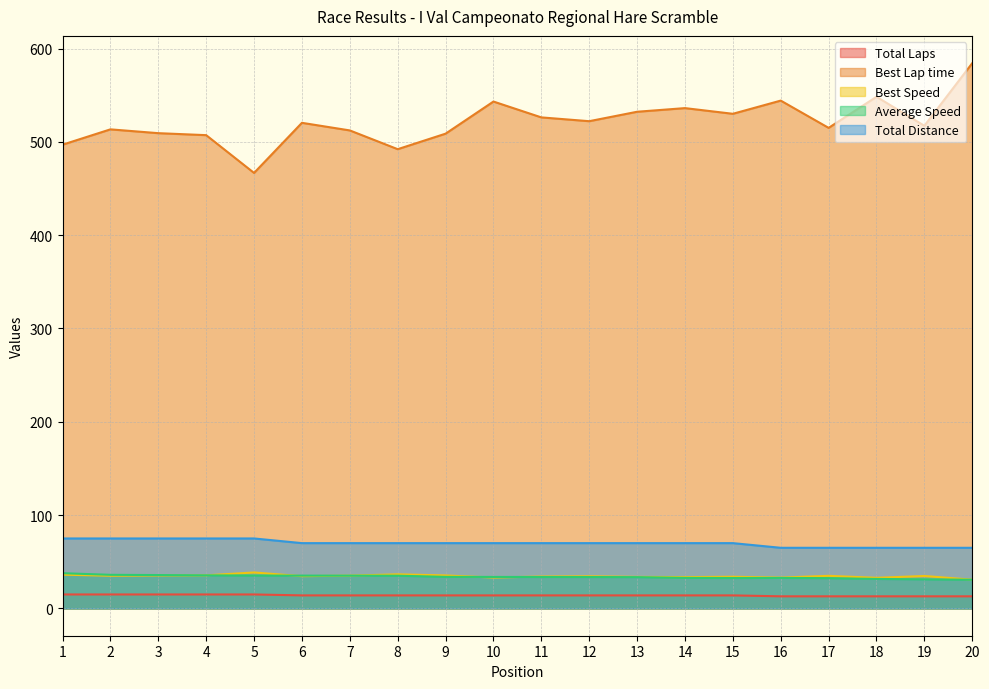

Where is Best Lap time nearest to the value 525?

11